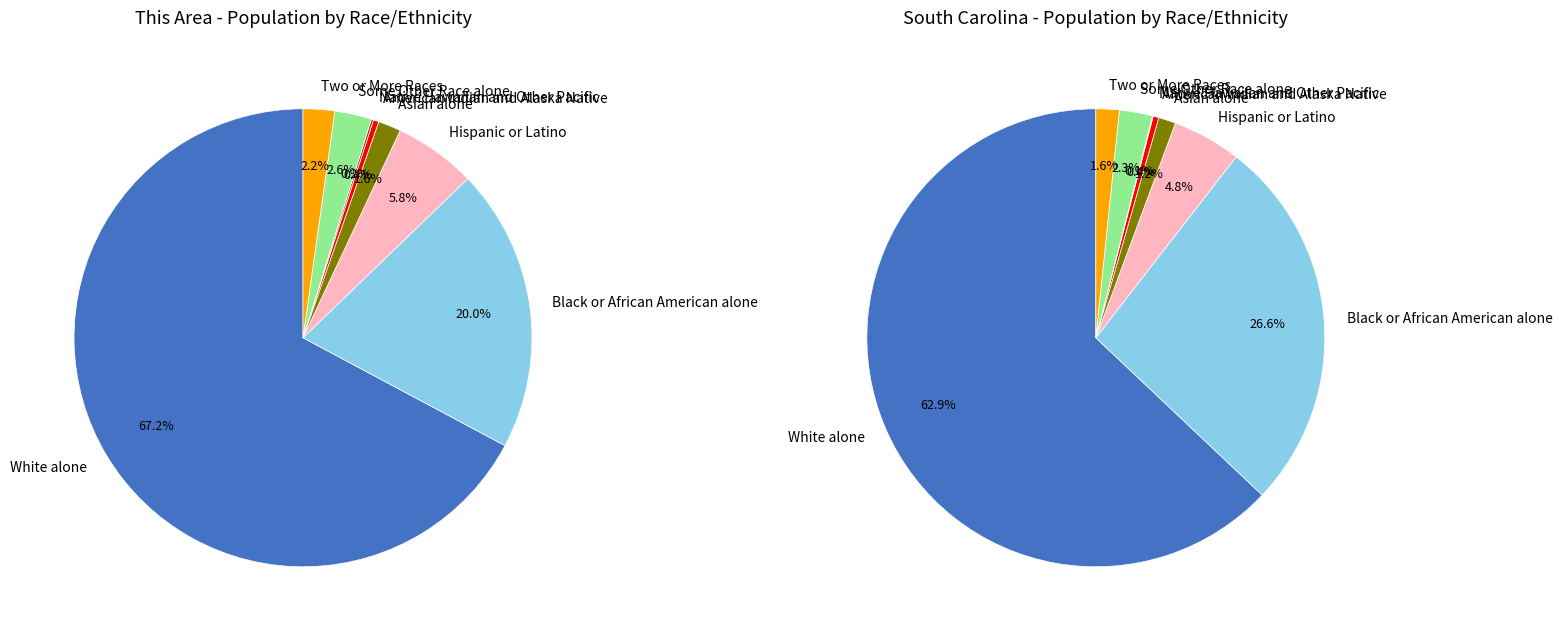

The 5 slice represents 0% of the pie. True or false?

True